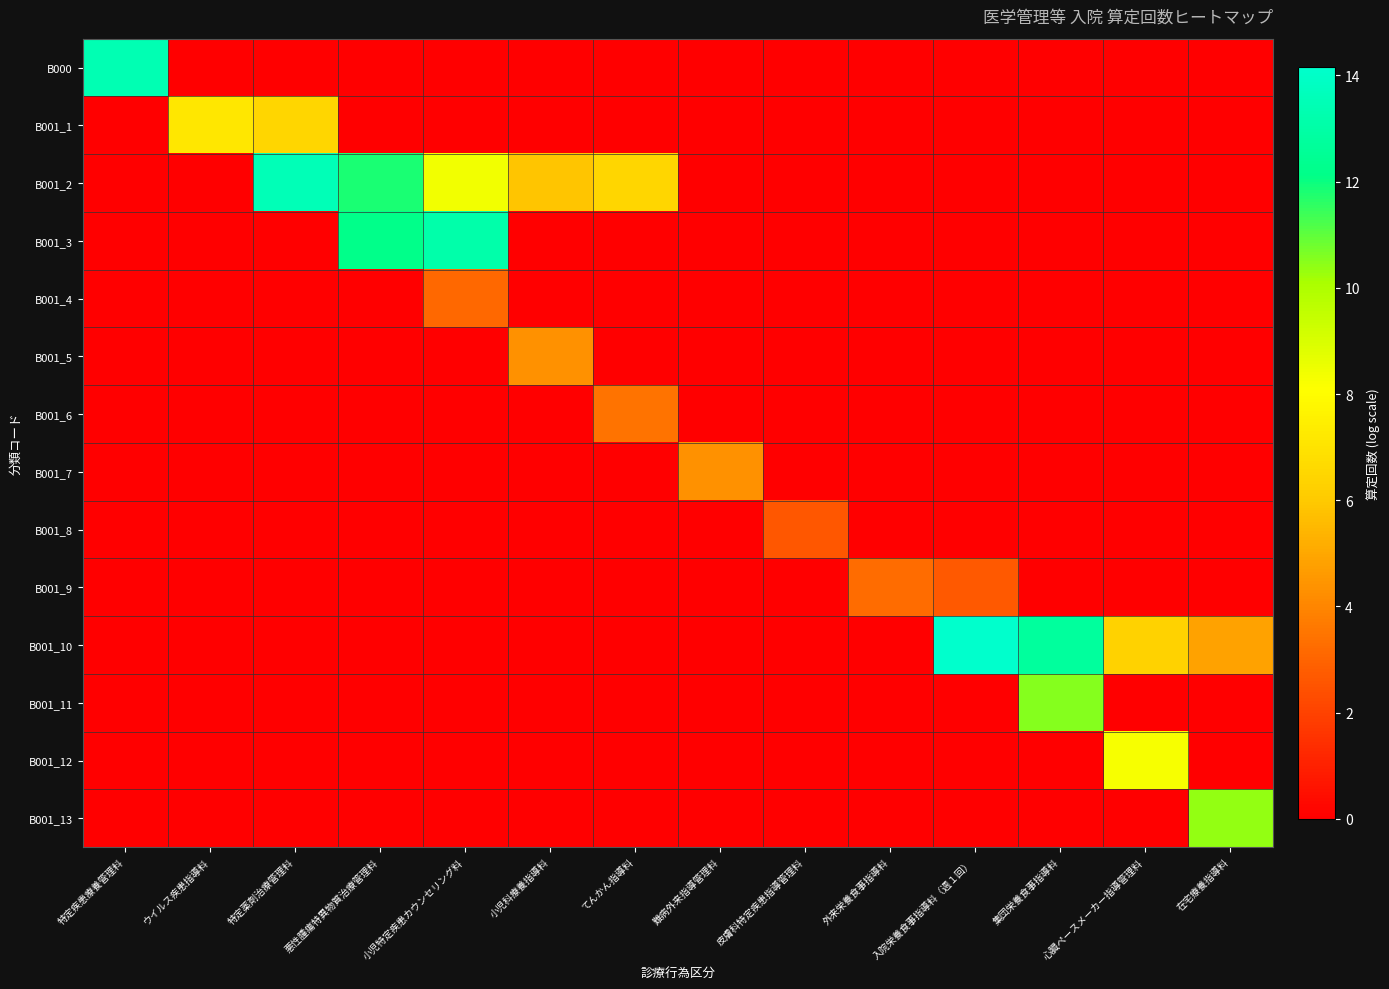

Reading left to right, list all the values displayed in this chart.

B000: 特定疾患療養管理料=13.4	ウイルス疾患指導料=0.0	特定薬剤治療管理料=0.0	悪性腫瘍特異物質治療管理料=0.0	小児特定疾患カウンセリング料=0.0	小児科療養指導料=0.0	てんかん指導料=0.0	難病外来指導管理料=0.0	皮膚科特定疾患指導管理料=0.0	外来栄養食事指導料=0.0	入院栄養食事指導料（週１回）=0.0	集団栄養食事指導料=0.0	心臓ペースメーカー指導管理料=0.0	在宅療養指導料=0.0
B001_1: 特定疾患療養管理料=0.0	ウイルス疾患指導料=7.2	特定薬剤治療管理料=6.5	悪性腫瘍特異物質治療管理料=0.0	小児特定疾患カウンセリング料=0.0	小児科療養指導料=0.0	てんかん指導料=0.0	難病外来指導管理料=0.0	皮膚科特定疾患指導管理料=0.0	外来栄養食事指導料=0.0	入院栄養食事指導料（週１回）=0.0	集団栄養食事指導料=0.0	心臓ペースメーカー指導管理料=0.0	在宅療養指導料=0.0
B001_2: 特定疾患療養管理料=0.0	ウイルス疾患指導料=0.0	特定薬剤治療管理料=13.5	悪性腫瘍特異物質治療管理料=11.8	小児特定疾患カウンセリング料=8.4	小児科療養指導料=5.9	てんかん指導料=6.5	難病外来指導管理料=0.0	皮膚科特定疾患指導管理料=0.0	外来栄養食事指導料=0.0	入院栄養食事指導料（週１回）=0.0	集団栄養食事指導料=0.0	心臓ペースメーカー指導管理料=0.0	在宅療養指導料=0.0
B001_3: 特定疾患療養管理料=0.0	ウイルス疾患指導料=0.0	特定薬剤治療管理料=0.0	悪性腫瘍特異物質治療管理料=12.2	小児特定疾患カウンセリング料=13.1	小児科療養指導料=0.0	てんかん指導料=0.0	難病外来指導管理料=0.0	皮膚科特定疾患指導管理料=0.0	外来栄養食事指導料=0.0	入院栄養食事指導料（週１回）=0.0	集団栄養食事指導料=0.0	心臓ペースメーカー指導管理料=0.0	在宅療養指導料=0.0
B001_4: 特定疾患療養管理料=0.0	ウイルス疾患指導料=0.0	特定薬剤治療管理料=0.0	悪性腫瘍特異物質治療管理料=0.0	小児特定疾患カウンセリング料=3.1	小児科療養指導料=0.0	てんかん指導料=0.0	難病外来指導管理料=0.0	皮膚科特定疾患指導管理料=0.0	外来栄養食事指導料=0.0	入院栄養食事指導料（週１回）=0.0	集団栄養食事指導料=0.0	心臓ペースメーカー指導管理料=0.0	在宅療養指導料=0.0
B001_5: 特定疾患療養管理料=0.0	ウイルス疾患指導料=0.0	特定薬剤治療管理料=0.0	悪性腫瘍特異物質治療管理料=0.0	小児特定疾患カウンセリング料=0.0	小児科療養指導料=4.3	てんかん指導料=0.0	難病外来指導管理料=0.0	皮膚科特定疾患指導管理料=0.0	外来栄養食事指導料=0.0	入院栄養食事指導料（週１回）=0.0	集団栄養食事指導料=0.0	心臓ペースメーカー指導管理料=0.0	在宅療養指導料=0.0
B001_6: 特定疾患療養管理料=0.0	ウイルス疾患指導料=0.0	特定薬剤治療管理料=0.0	悪性腫瘍特異物質治療管理料=0.0	小児特定疾患カウンセリング料=0.0	小児科療養指導料=0.0	てんかん指導料=3.5	難病外来指導管理料=0.0	皮膚科特定疾患指導管理料=0.0	外来栄養食事指導料=0.0	入院栄養食事指導料（週１回）=0.0	集団栄養食事指導料=0.0	心臓ペースメーカー指導管理料=0.0	在宅療養指導料=0.0
B001_7: 特定疾患療養管理料=0.0	ウイルス疾患指導料=0.0	特定薬剤治療管理料=0.0	悪性腫瘍特異物質治療管理料=0.0	小児特定疾患カウンセリング料=0.0	小児科療養指導料=0.0	てんかん指導料=0.0	難病外来指導管理料=4.3	皮膚科特定疾患指導管理料=0.0	外来栄養食事指導料=0.0	入院栄養食事指導料（週１回）=0.0	集団栄養食事指導料=0.0	心臓ペースメーカー指導管理料=0.0	在宅療養指導料=0.0
B001_8: 特定疾患療養管理料=0.0	ウイルス疾患指導料=0.0	特定薬剤治療管理料=0.0	悪性腫瘍特異物質治療管理料=0.0	小児特定疾患カウンセリング料=0.0	小児科療養指導料=0.0	てんかん指導料=0.0	難病外来指導管理料=0.0	皮膚科特定疾患指導管理料=2.6	外来栄養食事指導料=0.0	入院栄養食事指導料（週１回）=0.0	集団栄養食事指導料=0.0	心臓ペースメーカー指導管理料=0.0	在宅療養指導料=0.0
B001_9: 特定疾患療養管理料=0.0	ウイルス疾患指導料=0.0	特定薬剤治療管理料=0.0	悪性腫瘍特異物質治療管理料=0.0	小児特定疾患カウンセリング料=0.0	小児科療養指導料=0.0	てんかん指導料=0.0	難病外来指導管理料=0.0	皮膚科特定疾患指導管理料=0.0	外来栄養食事指導料=3.3	入院栄養食事指導料（週１回）=2.7	集団栄養食事指導料=0.0	心臓ペースメーカー指導管理料=0.0	在宅療養指導料=0.0
B001_10: 特定疾患療養管理料=0.0	ウイルス疾患指導料=0.0	特定薬剤治療管理料=0.0	悪性腫瘍特異物質治療管理料=0.0	小児特定疾患カウンセリング料=0.0	小児科療養指導料=0.0	てんかん指導料=0.0	難病外来指導管理料=0.0	皮膚科特定疾患指導管理料=0.0	外来栄養食事指導料=0.0	入院栄養食事指導料（週１回）=14.2	集団栄養食事指導料=12.8	心臓ペースメーカー指導管理料=6.4	在宅療養指導料=4.8
B001_11: 特定疾患療養管理料=0.0	ウイルス疾患指導料=0.0	特定薬剤治療管理料=0.0	悪性腫瘍特異物質治療管理料=0.0	小児特定疾患カウンセリング料=0.0	小児科療養指導料=0.0	てんかん指導料=0.0	難病外来指導管理料=0.0	皮膚科特定疾患指導管理料=0.0	外来栄養食事指導料=0.0	入院栄養食事指導料（週１回）=0.0	集団栄養食事指導料=10.6	心臓ペースメーカー指導管理料=0.0	在宅療養指導料=0.0
B001_12: 特定疾患療養管理料=0.0	ウイルス疾患指導料=0.0	特定薬剤治療管理料=0.0	悪性腫瘍特異物質治療管理料=0.0	小児特定疾患カウンセリング料=0.0	小児科療養指導料=0.0	てんかん指導料=0.0	難病外来指導管理料=0.0	皮膚科特定疾患指導管理料=0.0	外来栄養食事指導料=0.0	入院栄養食事指導料（週１回）=0.0	集団栄養食事指導料=0.0	心臓ペースメーカー指導管理料=8.3	在宅療養指導料=0.0
B001_13: 特定疾患療養管理料=0.0	ウイルス疾患指導料=0.0	特定薬剤治療管理料=0.0	悪性腫瘍特異物質治療管理料=0.0	小児特定疾患カウンセリング料=0.0	小児科療養指導料=0.0	てんかん指導料=0.0	難病外来指導管理料=0.0	皮膚科特定疾患指導管理料=0.0	外来栄養食事指導料=0.0	入院栄養食事指導料（週１回）=0.0	集団栄養食事指導料=0.0	心臓ペースメーカー指導管理料=0.0	在宅療養指導料=10.4